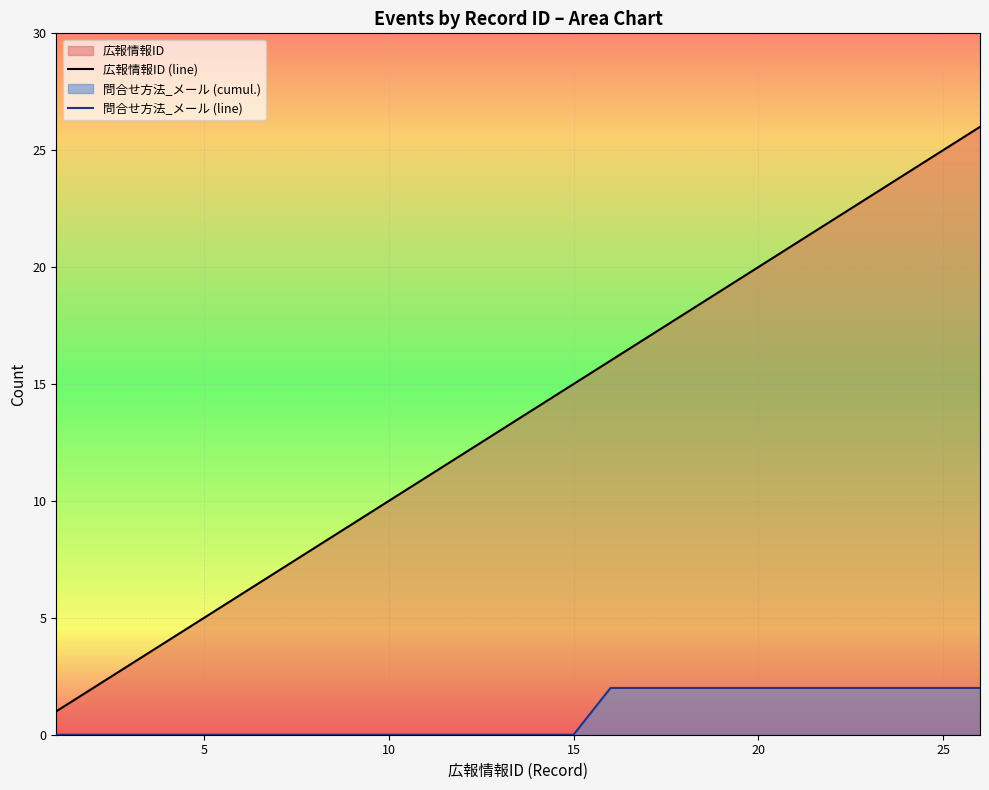

What is the total value across all series at 15?

15